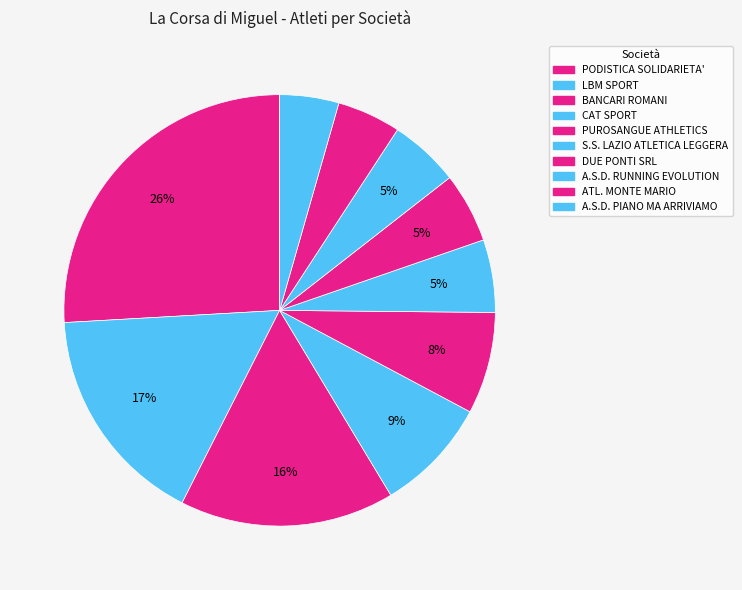

To the nearest percent, what is the combined percentage of A.S.D. PIANO MA ARRIVIAMO and ATL. MONTE MARIO?

9%